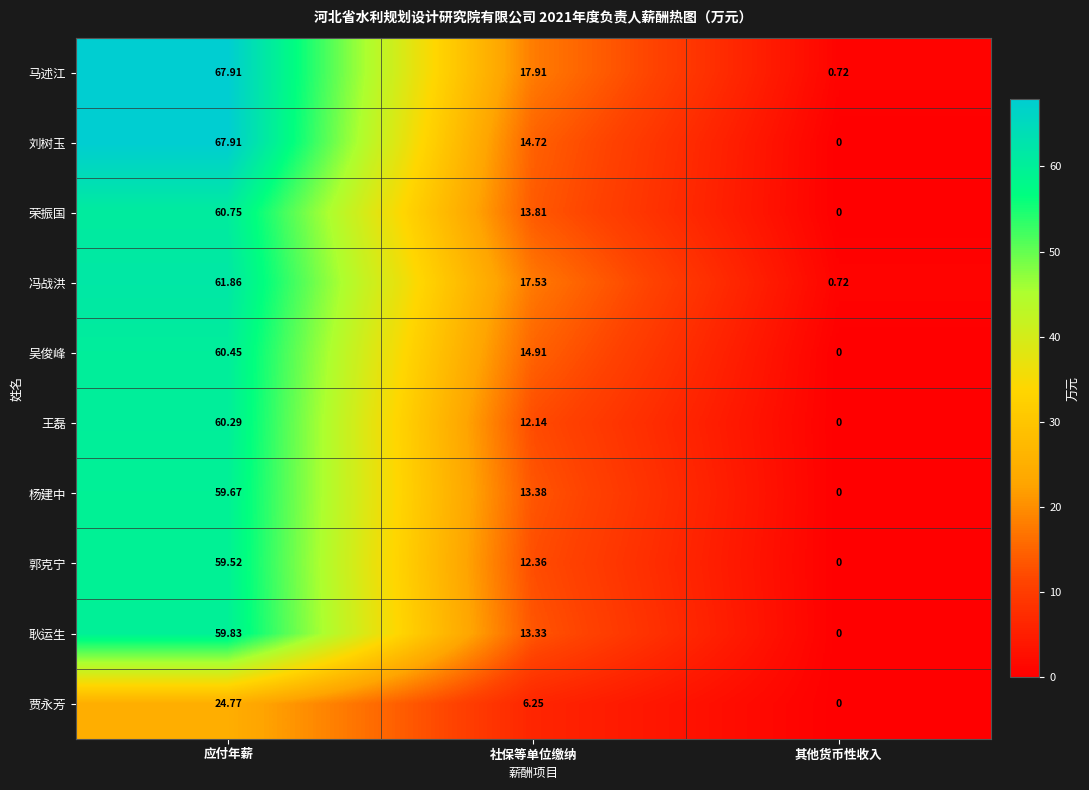

At 社保等单位缴纳, list the series in order from smallest to largest.

贾永芳, 王磊, 郭克宁, 耿运生, 杨建中, 荣振国, 刘树玉, 吴俊峰, 冯战洪, 马述江